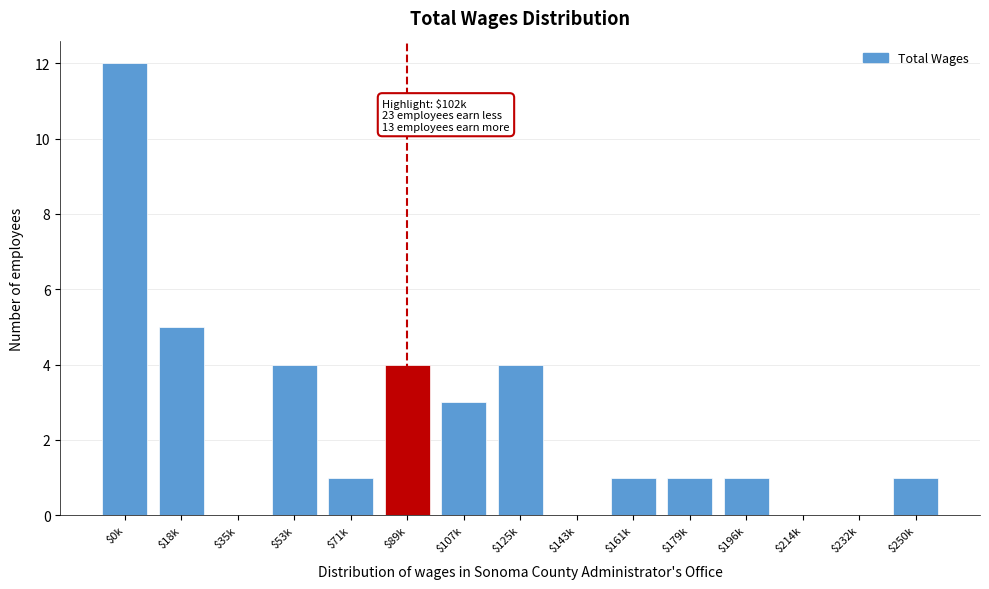

The chart shows a value of 8 at $18k. True or false?

False